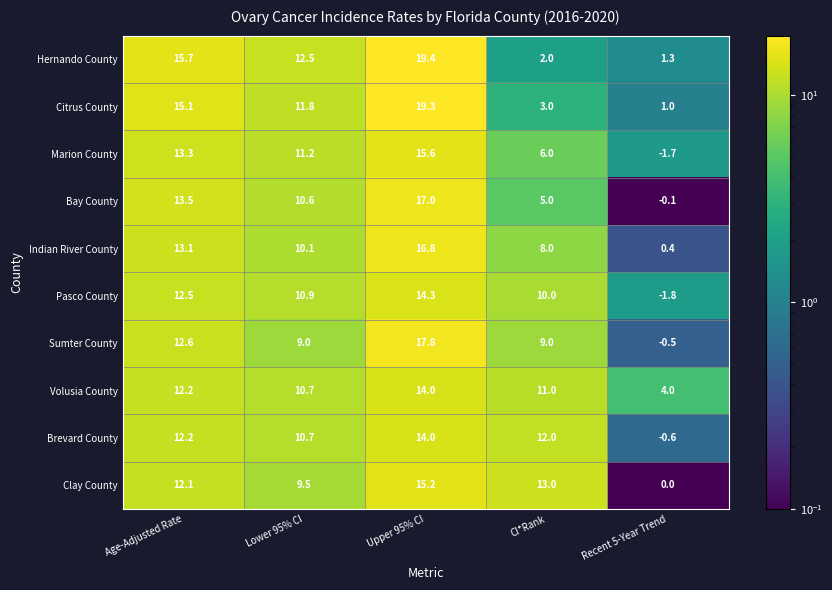

The Sumter County series shows 9.0 at Lower 95% CI. True or false?

True